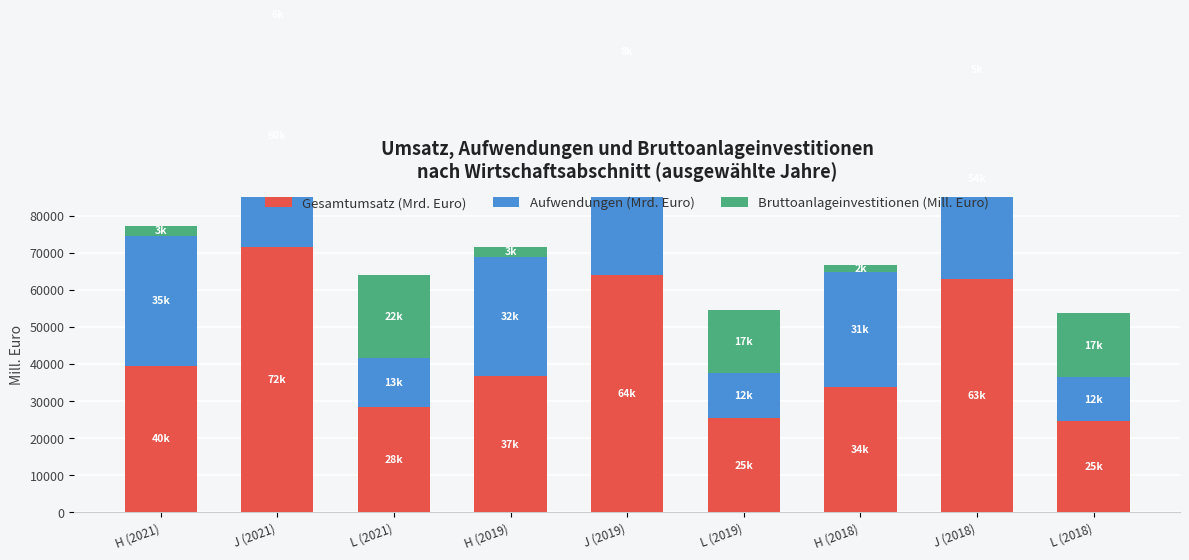

What is the value of the Bruttoanlageinvestitionen (Mill. Euro) bar at the 8th from the left?

4912.7